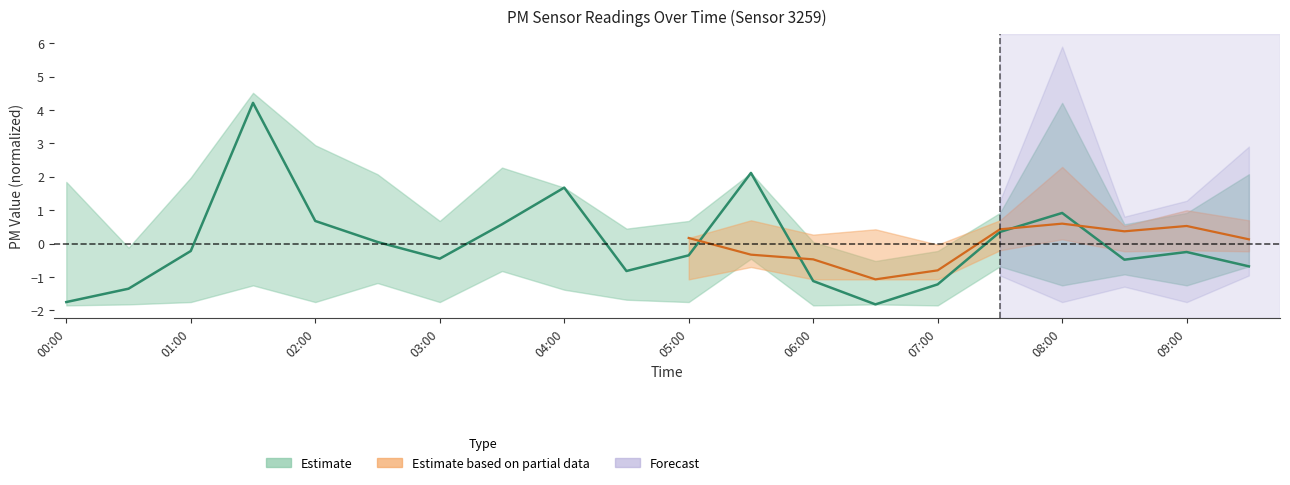

What position from the left is 07:00?

15